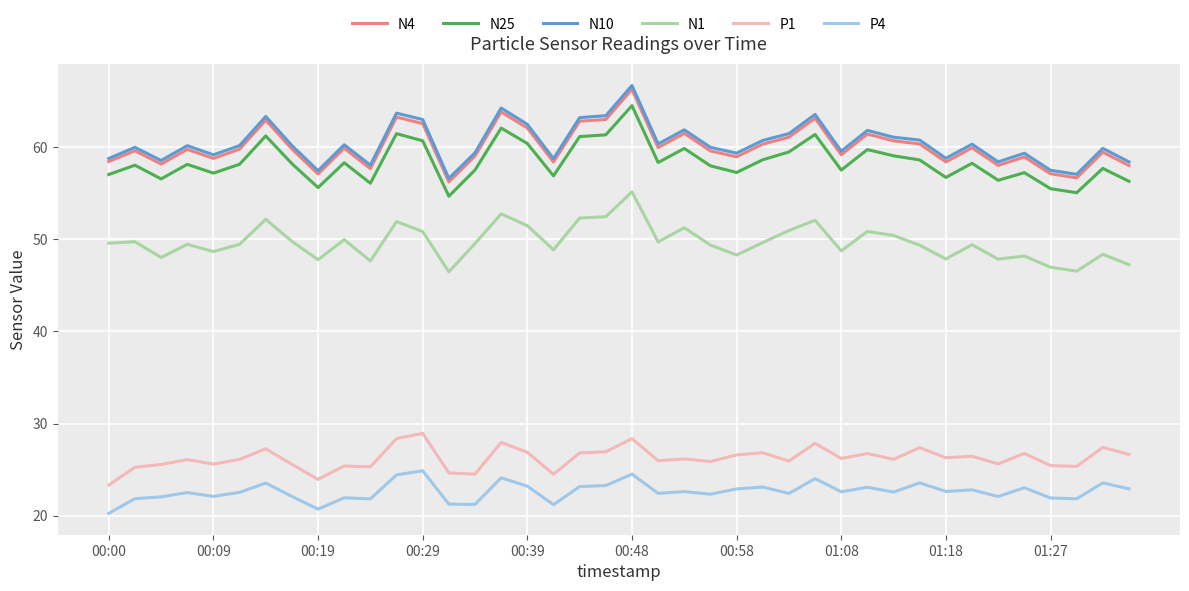

True or false: N1 and P4 cross at least once.

False